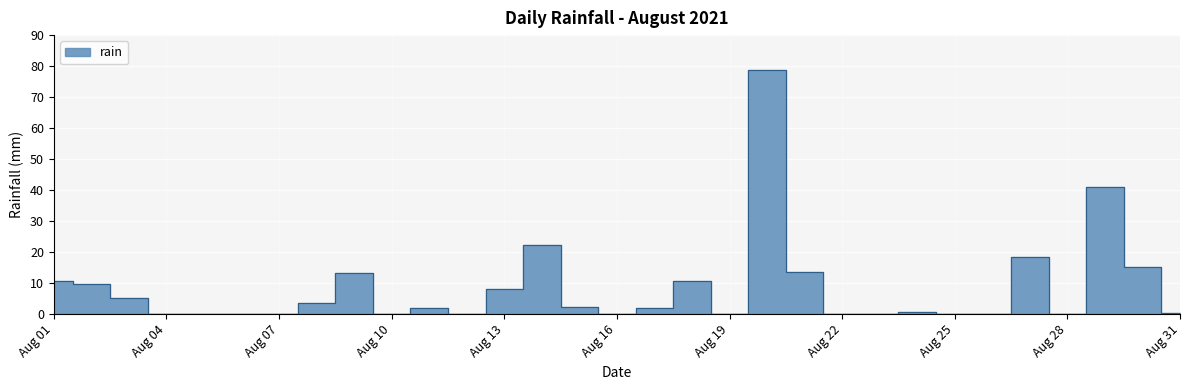

Rank the categories by value from highest to lowest.

2021-08-20, 2021-08-29, 2021-08-14, 2021-08-27, 2021-08-30, 2021-08-21, 2021-08-09, 2021-08-01, 2021-08-18, 2021-08-02, 2021-08-13, 2021-08-03, 2021-08-08, 2021-08-15, 2021-08-11, 2021-08-17, 2021-08-24, 2021-08-31, 2021-08-04, 2021-08-05, 2021-08-06, 2021-08-07, 2021-08-10, 2021-08-12, 2021-08-16, 2021-08-19, 2021-08-22, 2021-08-23, 2021-08-25, 2021-08-26, 2021-08-28